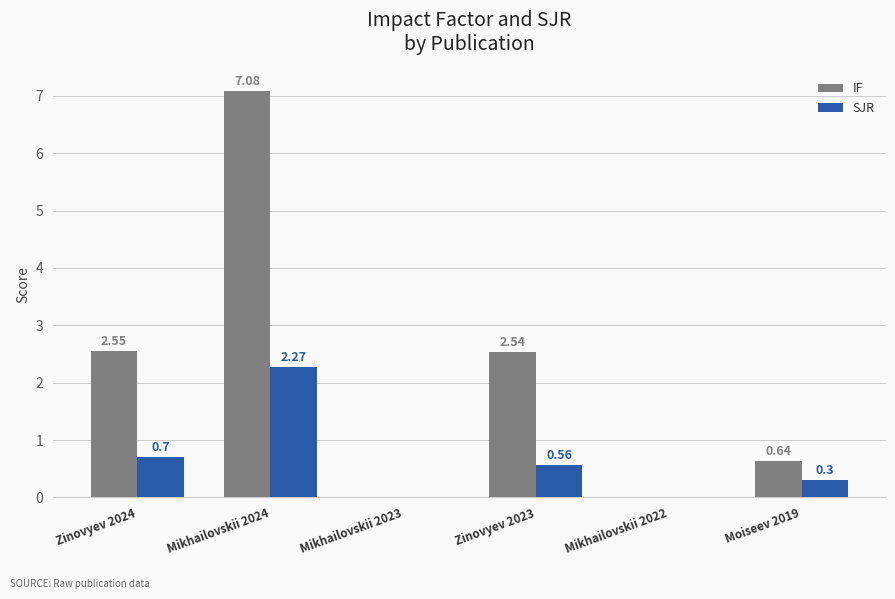

Between Zinovyev 2024 and Moiseev 2019, which series saw the biggest shift?

IF